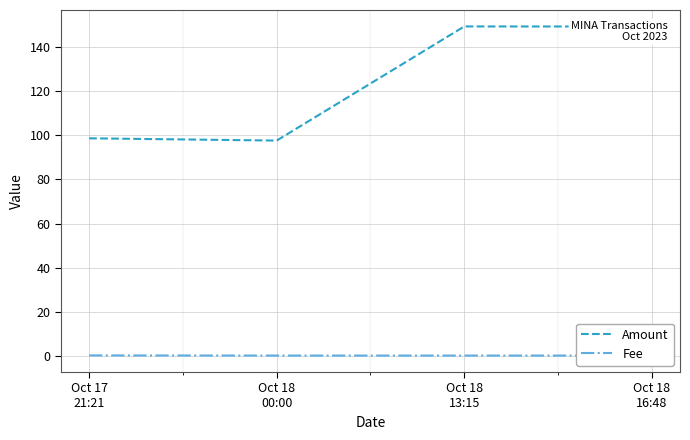

Which category has the lowest value across all series?

Oct 18
00:00